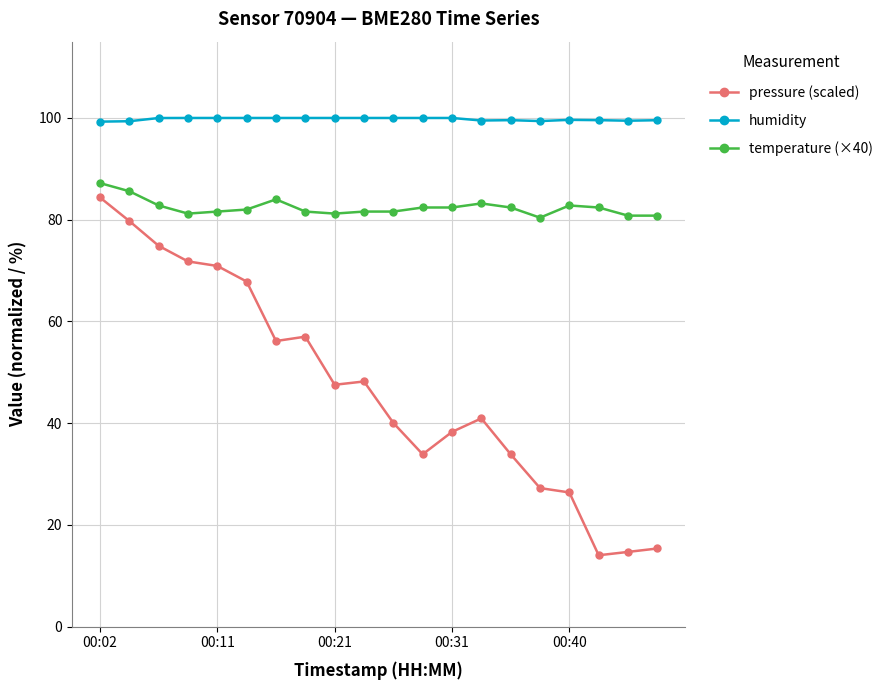

True or false: pressure (scaled) and humidity intersect in this chart.

False